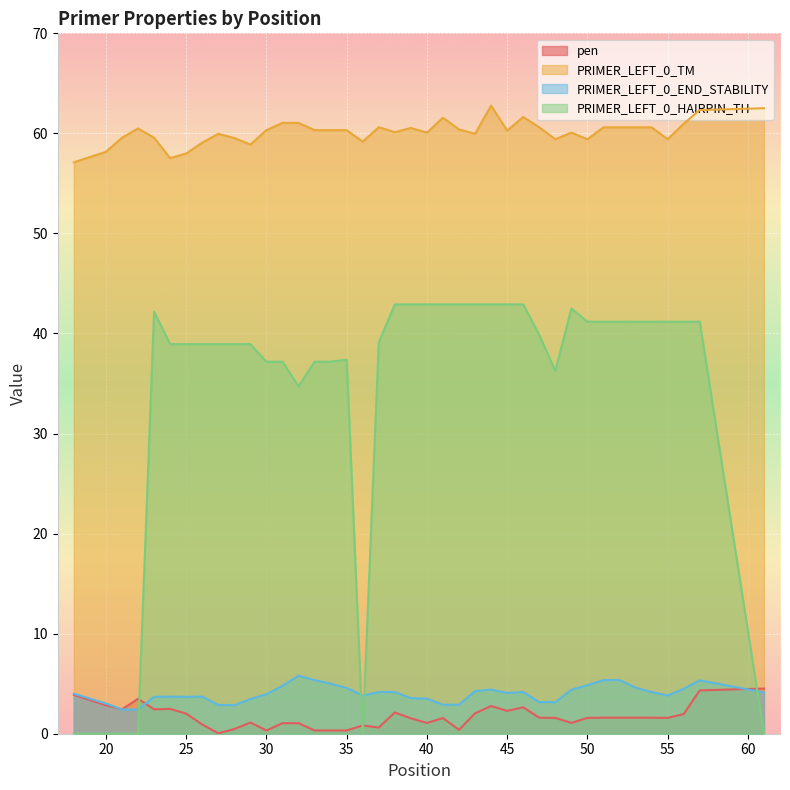

Reading right to left, transcribe all the data shown in this chart.

pen: 4.5	4.3	2.0	1.6	1.6	1.6	1.6	1.6	1.6	1.1	1.6	1.6	2.6	2.3	2.8	2.0	0.4	1.6	1.1	1.5	2.1	0.6	0.8	0.3	0.3	0.3	1.1	1.1	0.3	1.1	0.5	0.0	0.9	2.0	2.5	2.4	3.5	2.4	2.8	3.9
PRIMER_LEFT_0_TM: 62.5	62.3	61.0	59.4	60.6	60.6	60.6	60.6	59.4	60.1	59.4	60.6	61.6	60.3	62.8	60.0	60.4	61.6	60.1	60.5	60.1	60.6	59.2	60.3	60.3	60.3	61.1	61.1	60.3	58.9	59.5	60.0	59.1	58.0	57.5	59.6	60.5	59.6	58.2	57.1
PRIMER_LEFT_0_END_STABILITY: 4.1	5.3	4.5	3.8	4.2	4.6	5.4	5.4	4.8	4.4	3.2	3.2	4.2	4.1	4.4	4.3	2.9	2.9	3.5	3.5	4.2	4.2	3.8	4.6	5.0	5.4	5.8	4.8	4.0	3.5	2.9	2.9	3.7	3.7	3.7	3.7	2.4	2.4	3.0	4.0
PRIMER_LEFT_0_HAIRPIN_TH: 0.0	41.2	41.2	41.2	41.2	41.2	41.2	41.2	41.2	42.5	36.3	39.9	42.9	42.9	42.9	42.9	42.9	42.9	42.9	42.9	42.9	39.1	0.0	37.4	37.2	37.2	34.7	37.2	37.2	38.9	38.9	38.9	38.9	38.9	38.9	42.2	0.0	0.0	0.0	0.0